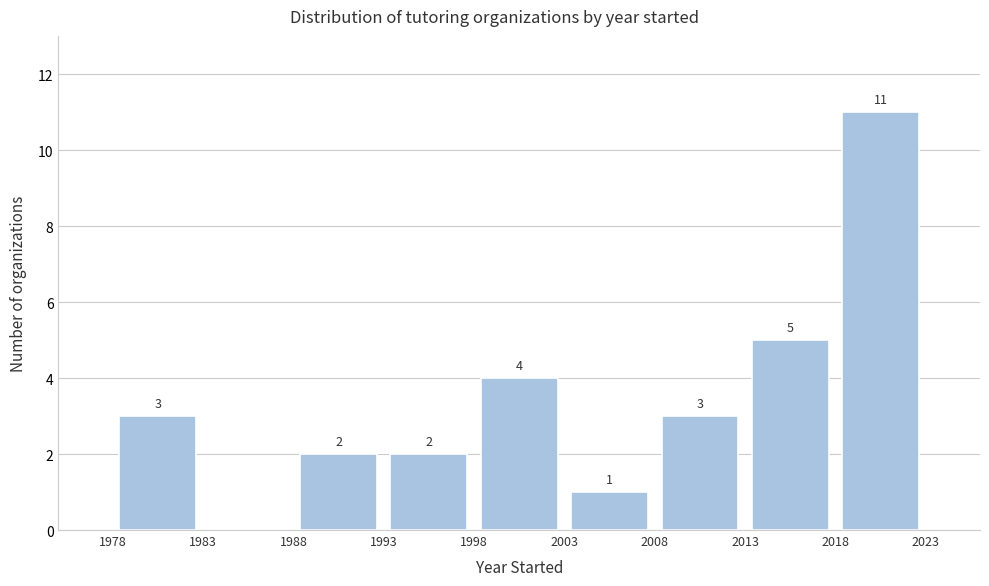

Over which range of the x-axis is the bar tallest?

2018 to 2023